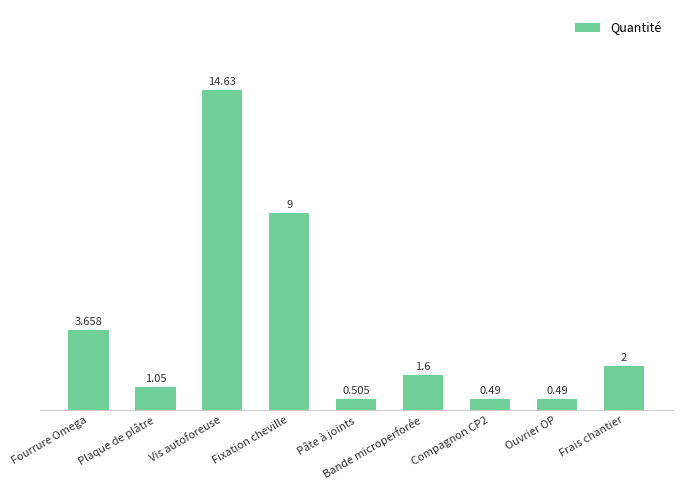

Where does the data first go above 1?

Fourrure Omega